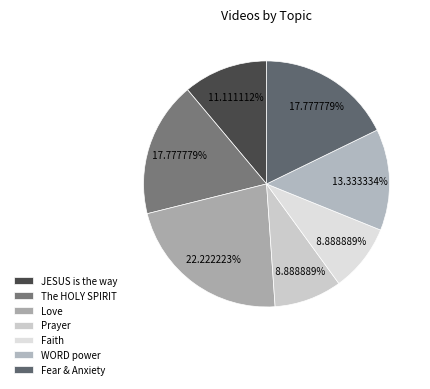

Approximately how many times larger is the value at Prayer compared to WORD power?

0.7